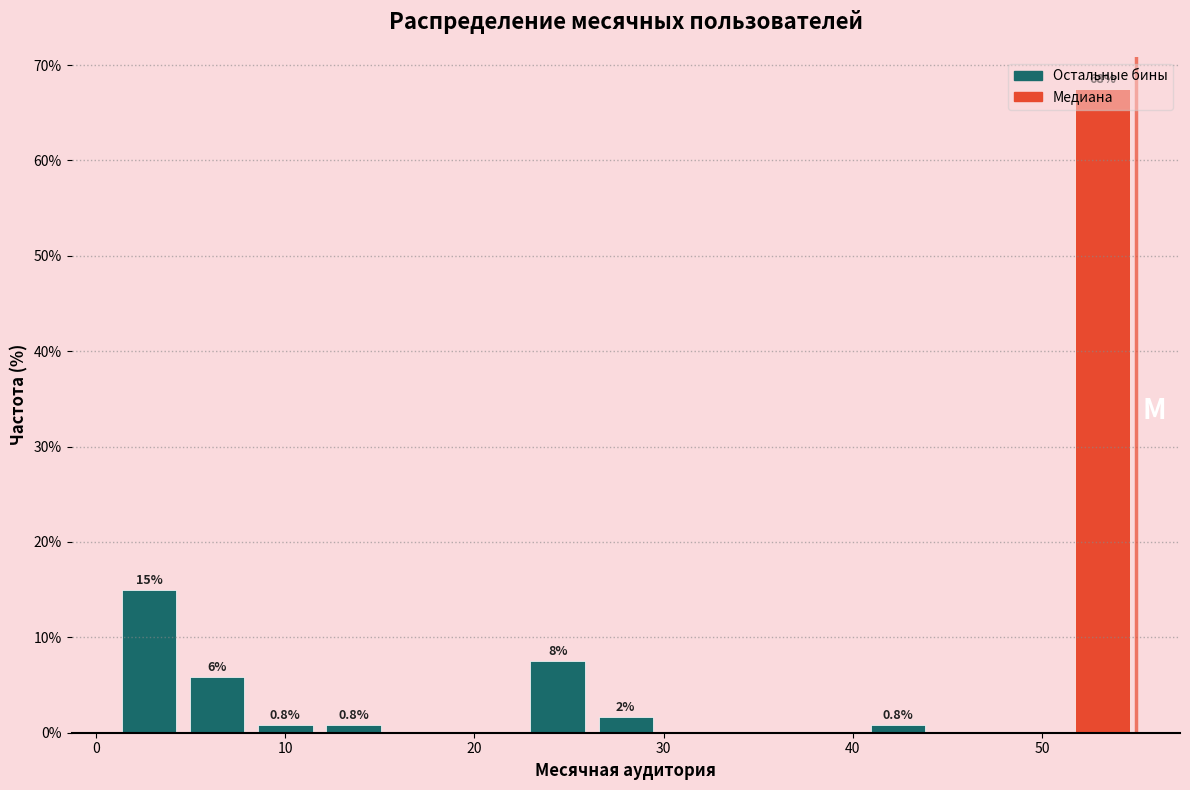

Around what value on the x-axis is the tallest bar? Give the approximate position of its centre, as read against the axis.

53